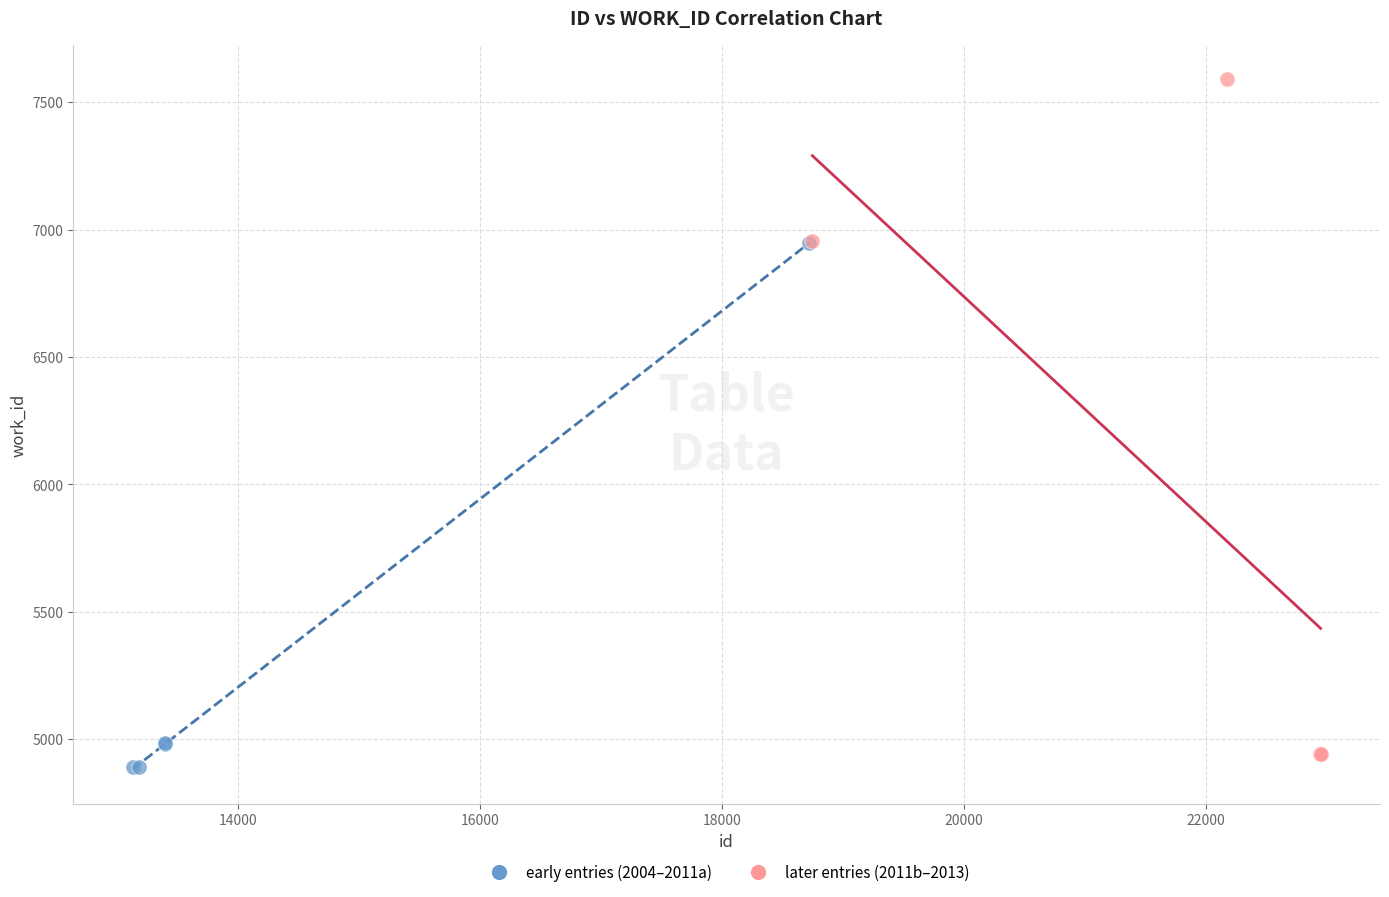

Which series has the widest spread of Y values?

later entries (2011b–2013)